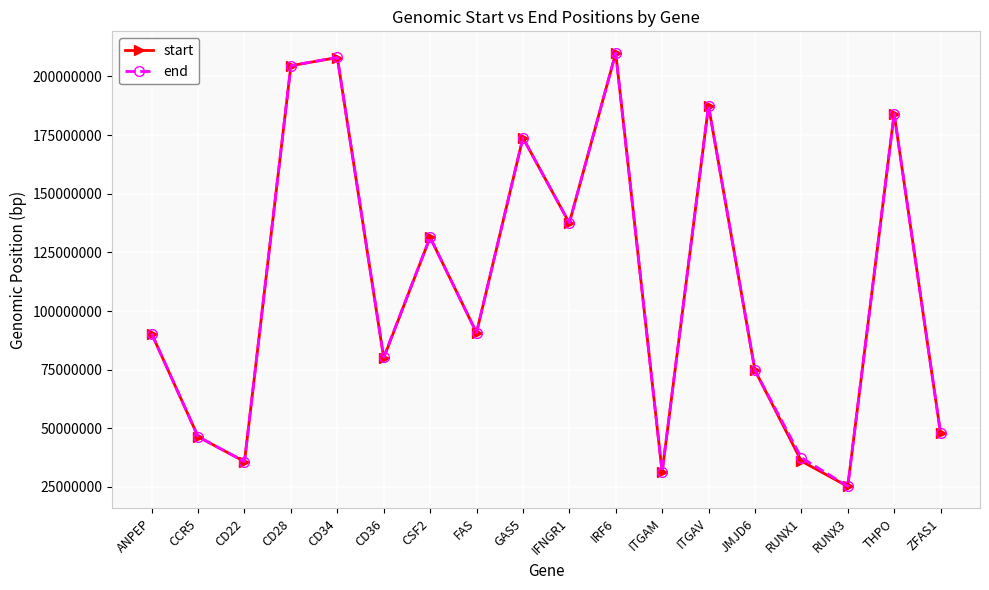

What are all the series names shown in the legend?

start, end